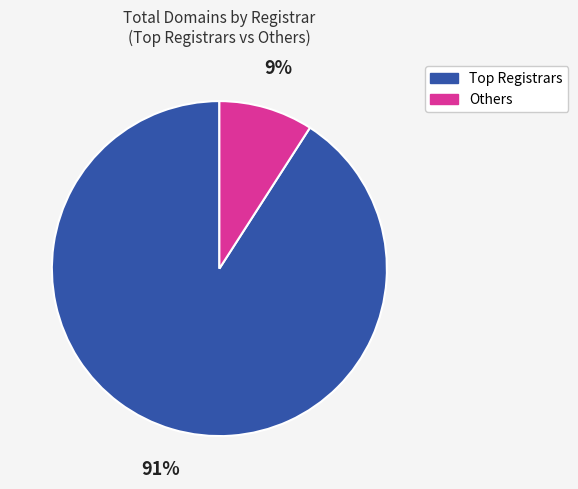

Is there any slice that represents more than half of the pie?

Yes